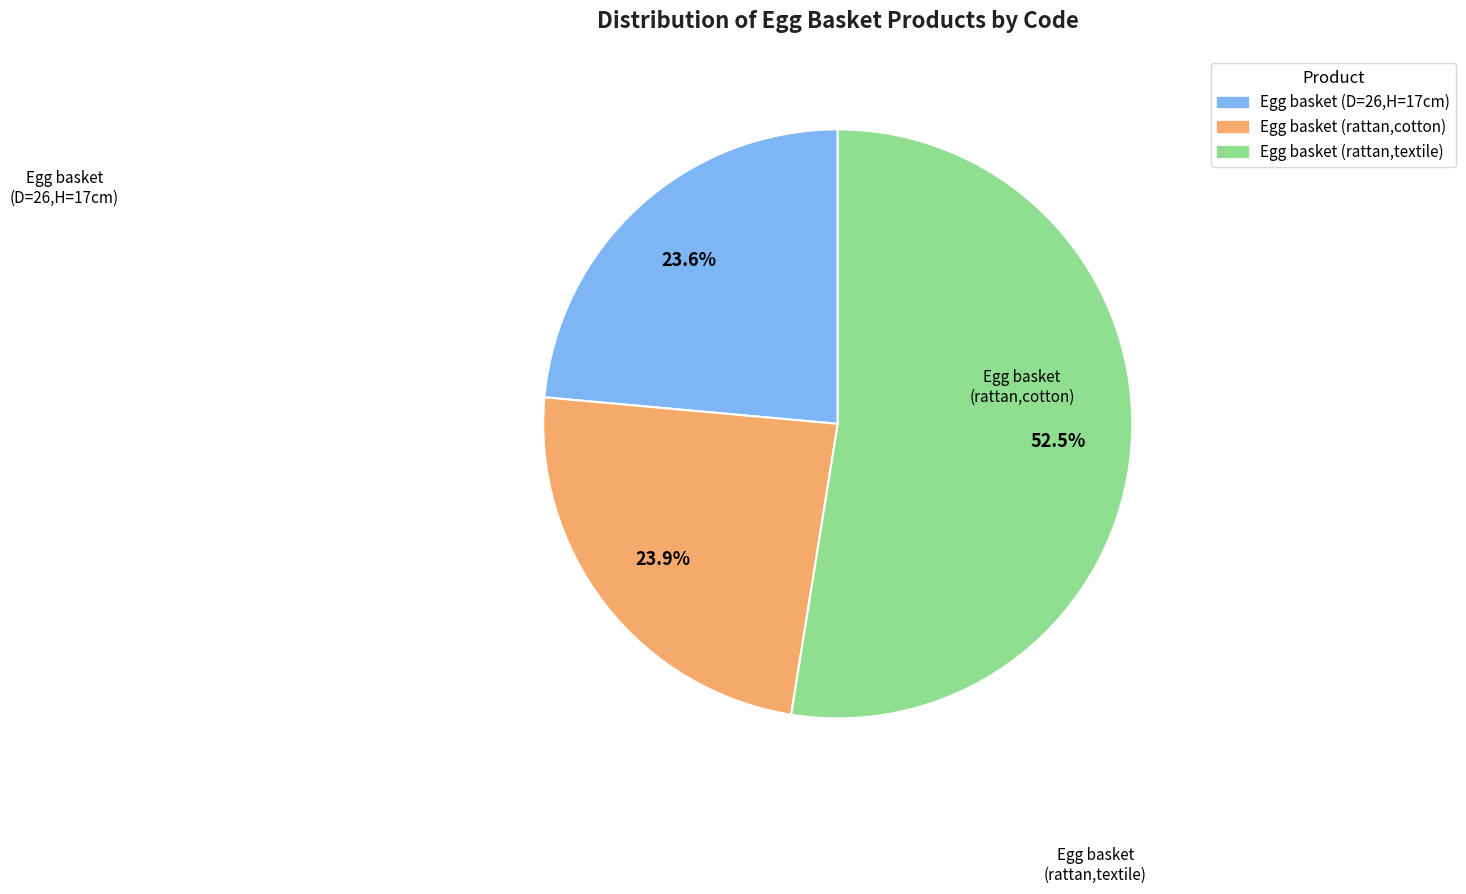

Is there any slice that represents more than half of the pie?

Yes